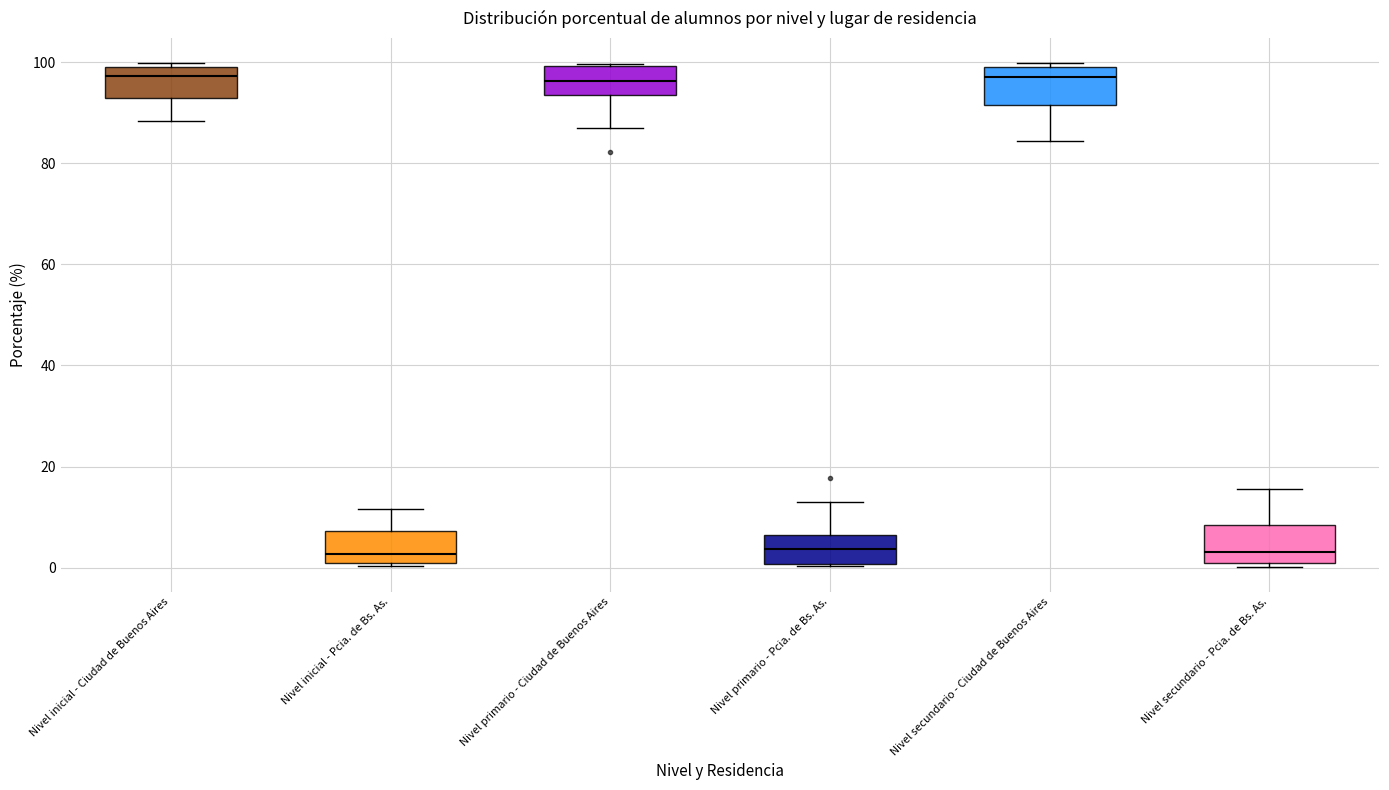

Reading left to right, read every box against the y-axis: the position of its median line, the range the box covers, and the ends of its whiskers. The values are not printed on the chart, so give them approximately, as read against the axis.

Nivel inicial - Ciudad de Buenos Aires: median 98, box 92 to 100, whiskers 88 to 100 (just above the box's upper edge)
Nivel inicial - Pcia. de Bs. As.: median 2, box 0 to 8, whiskers 0 (just below the box's lower edge) to 12
Nivel primario - Ciudad de Buenos Aires: median 96, box 94 to 100, whiskers 86 to 100
Nivel primario - Pcia. de Bs. As.: median 4, box 0 to 6, whiskers 0 to 14
Nivel secundario - Ciudad de Buenos Aires: median 96, box 92 to 100, whiskers 84 to 100 (just above the box's upper edge)
Nivel secundario - Pcia. de Bs. As.: median 4, box 0 to 8, whiskers 0 (just below the box's lower edge) to 16